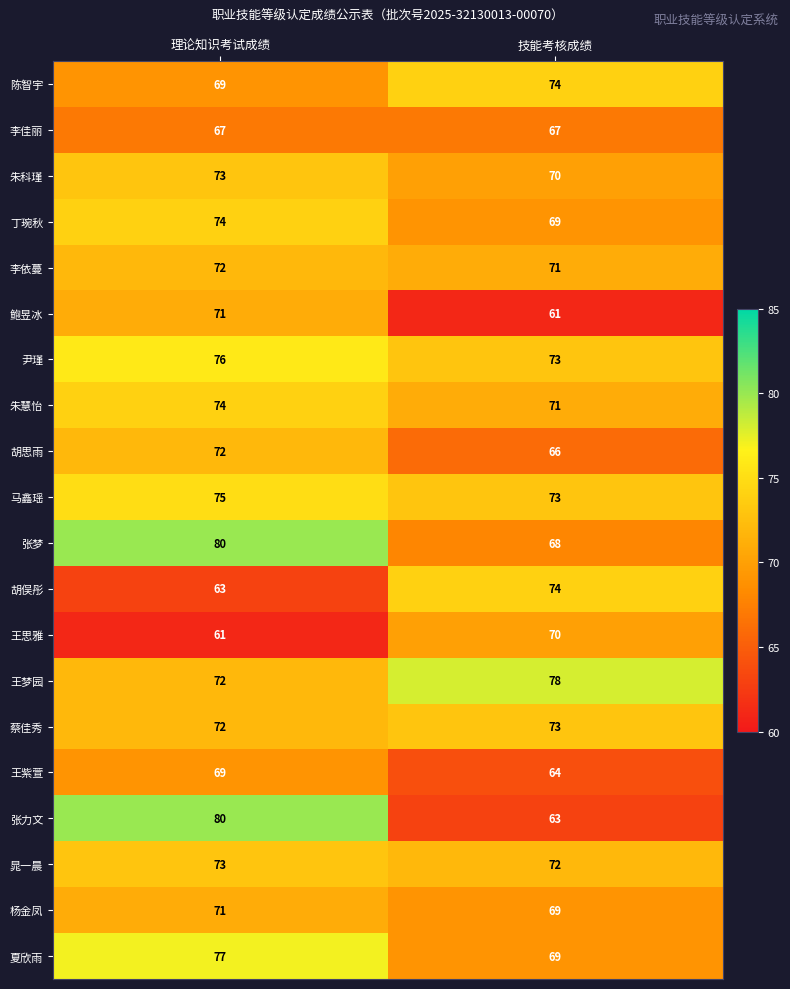

Read the 鲍昱冰 value at 理论知识考试成绩, to the nearest 5.

70